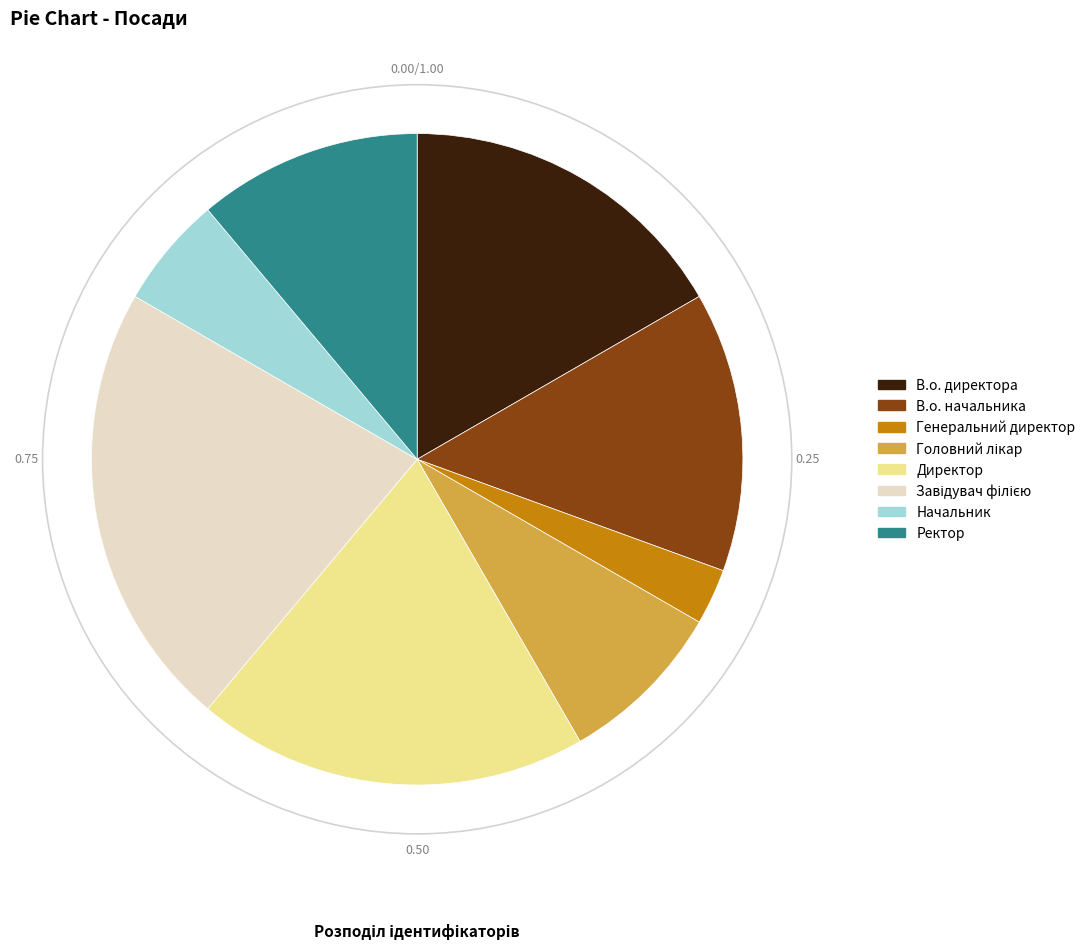

Which has a higher value, Директор or Ректор?

Директор